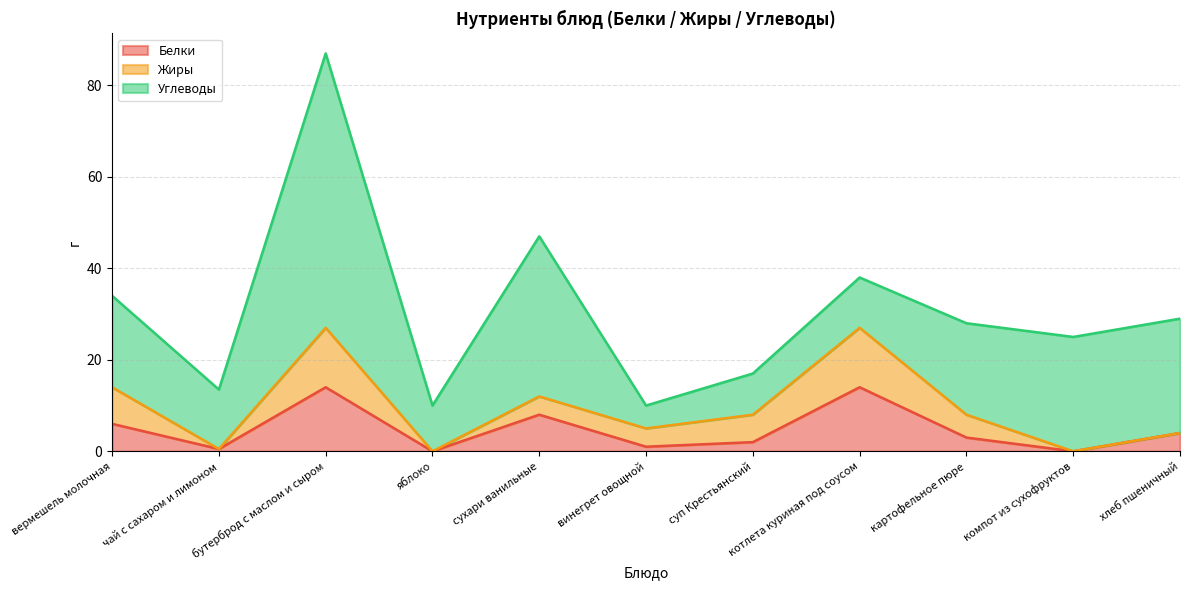

What is the label of the 3rd point from the left?

бутерброд с маслом и сыром